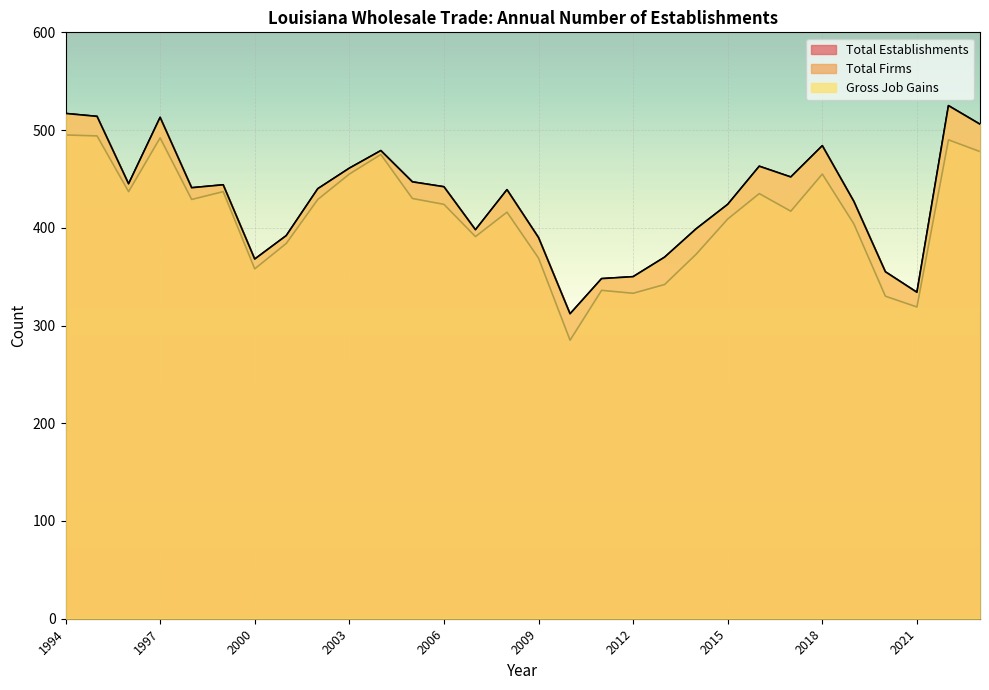

How many lines are shown in the chart?

3